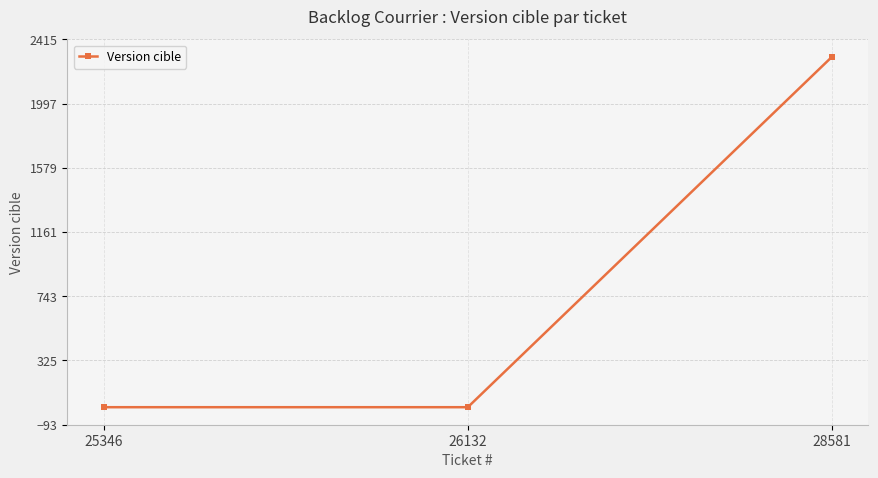

What is the minimum value shown in the chart?

21.0